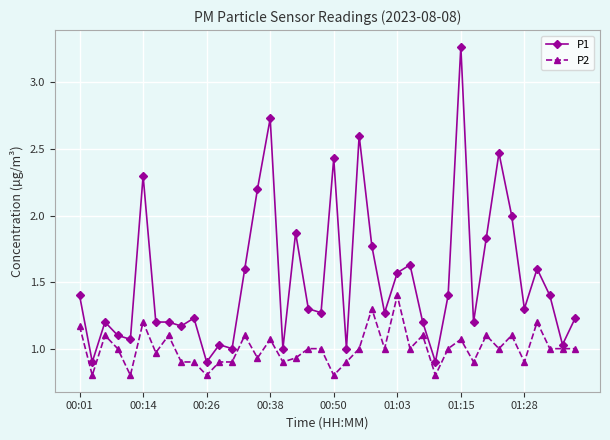

Which series has the largest total across all categories?

P1